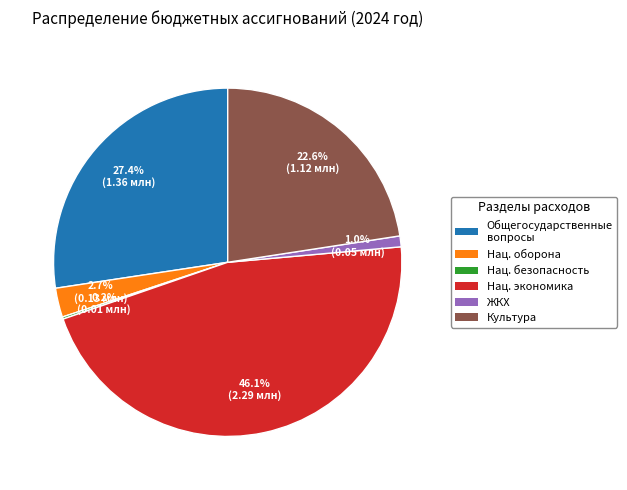

Between Нац. экономика and ЖКХ, which is larger?

Нац. экономика